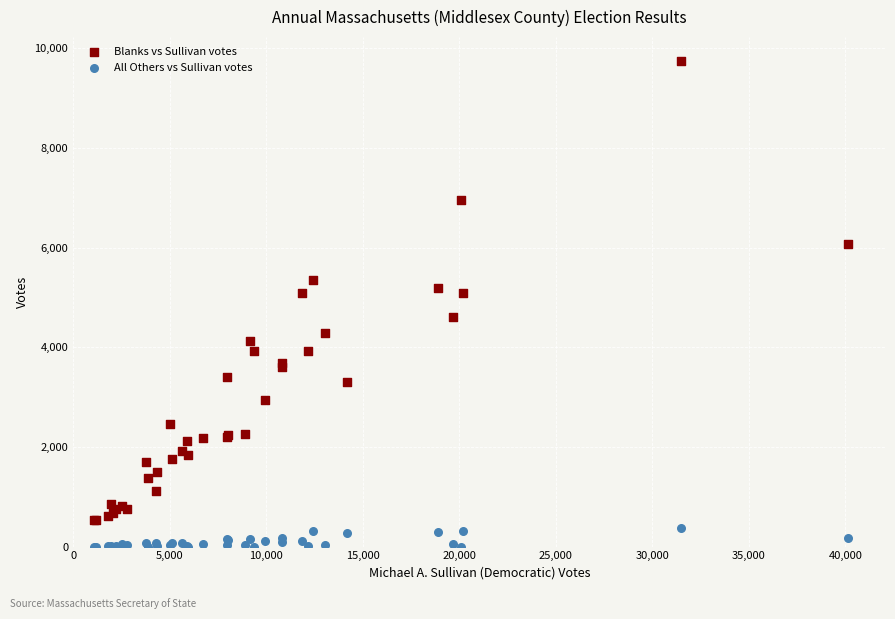

Which series reaches the maximum Y coordinate?

Blanks vs Sullivan votes